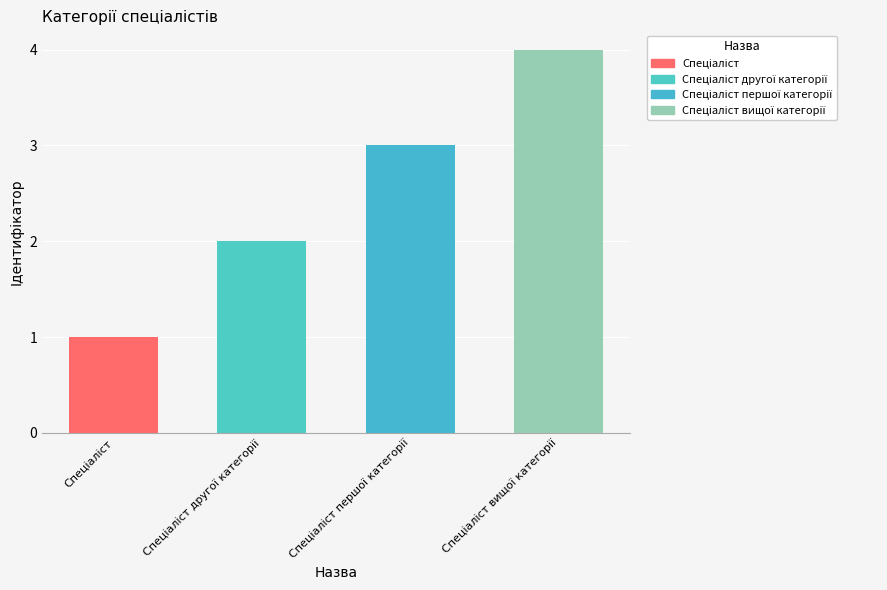

What is the sum of all values?

10